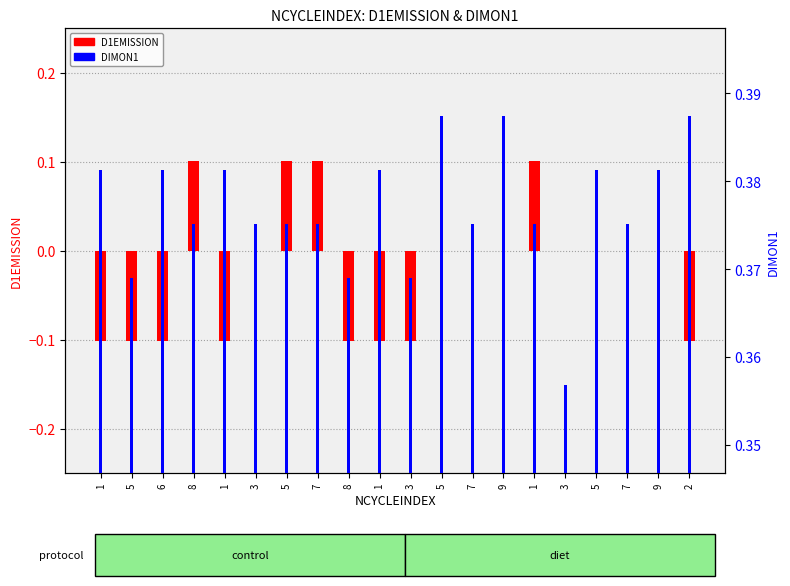

Between 3 and 3, which series saw the biggest shift?

DIMON1